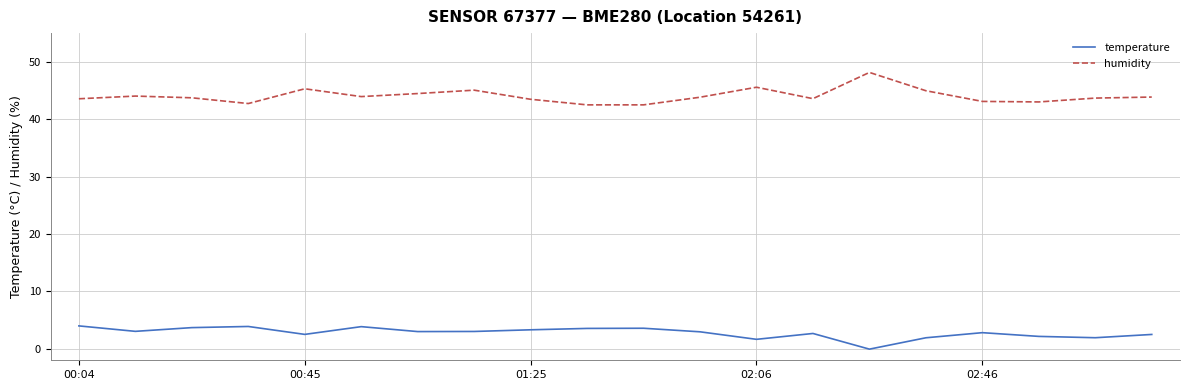

Rank the series by their average value, from lowest to highest.

temperature, humidity